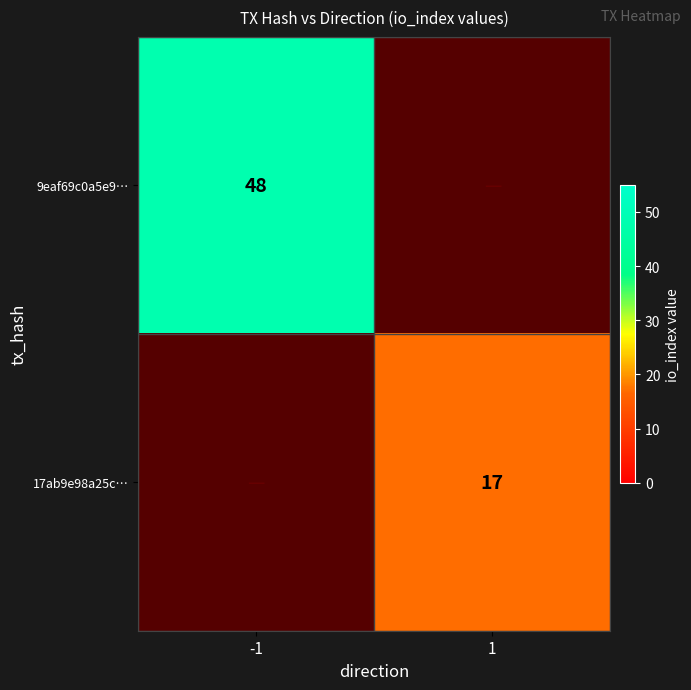

The 17ab9e98a25c… series shows 17 at 1. True or false?

True